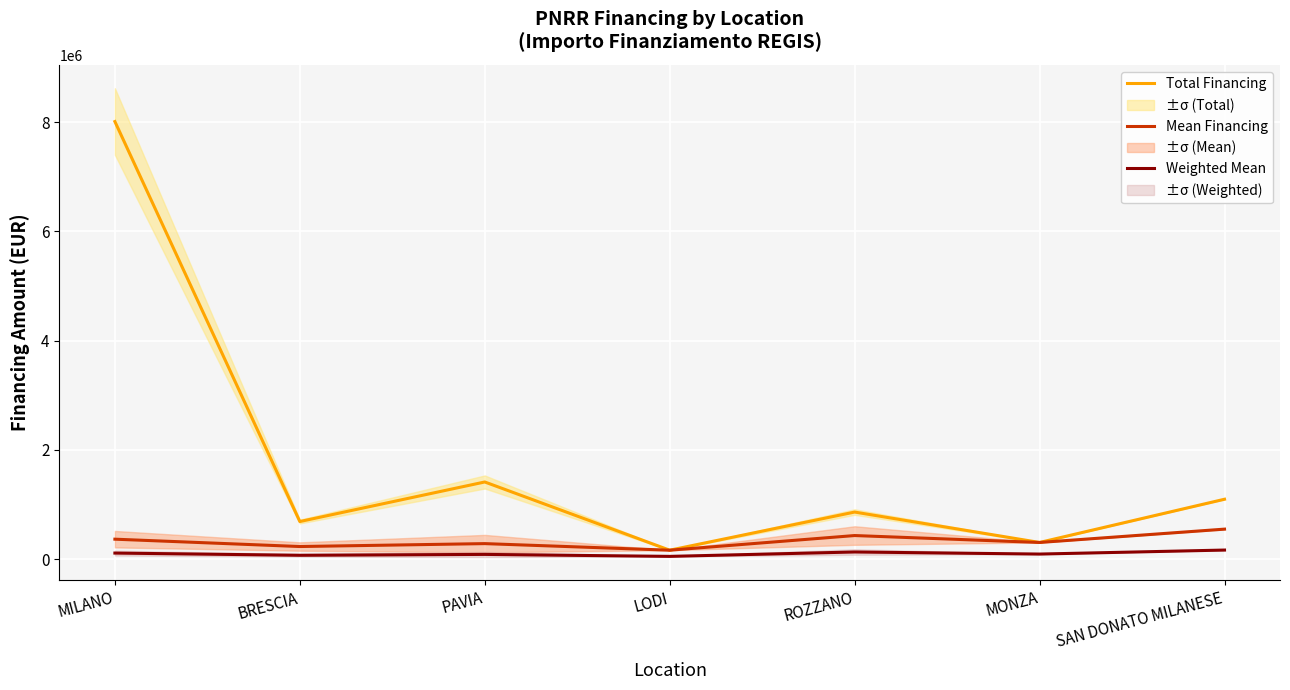

Reading left to right, list all the values displayed in this chart.

Total Financing: 8011272.6	686556.0	1410946.0	161612.9	860000.0	303220.0	1095000.0
Mean Financing: 363410.1	228852.0	282189.2	161612.9	430000.0	303220.0	547500.0
Weighted Mean: 109023.0	68655.6	84656.8	48483.9	129000.0	90966.0	164250.0